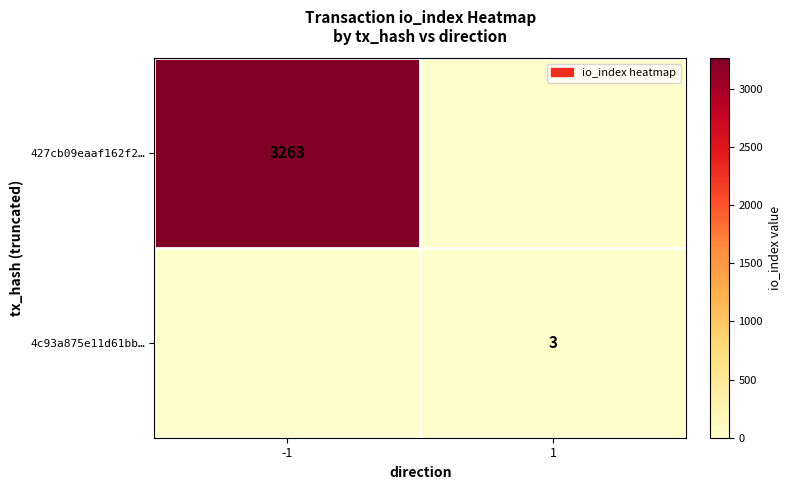

The value of 4c93a875e11d61bb… at 1 is 2. True or false?

False